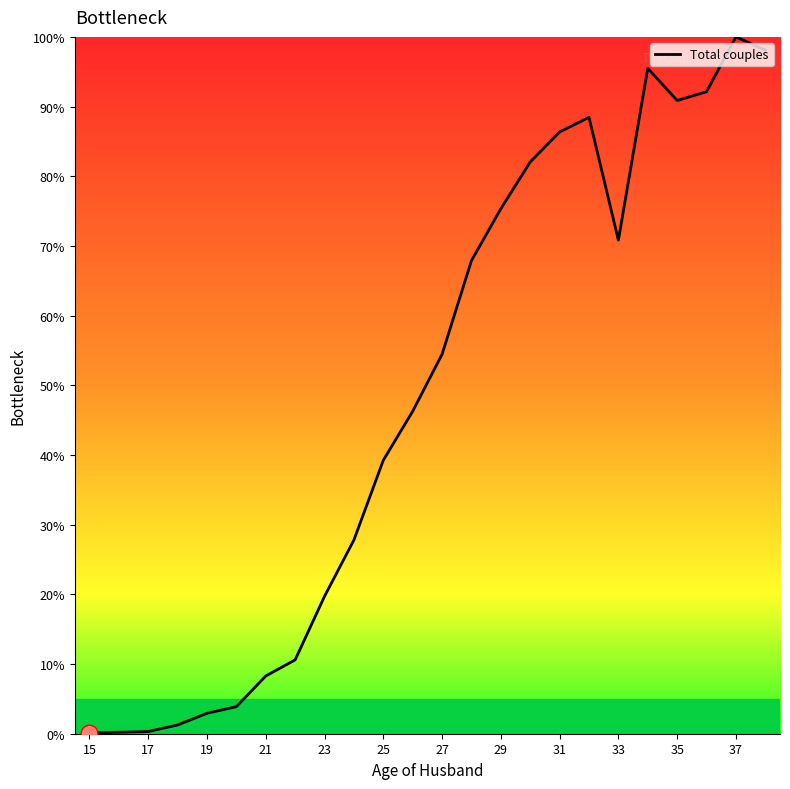

True or false: the data has more than 1 interior local peaks.

True